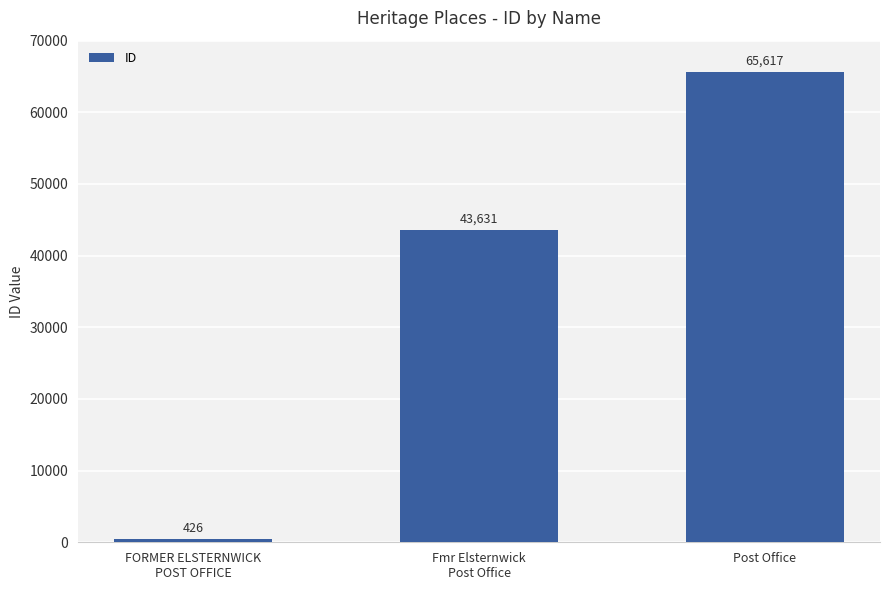

How many data points are less than 43631?

1